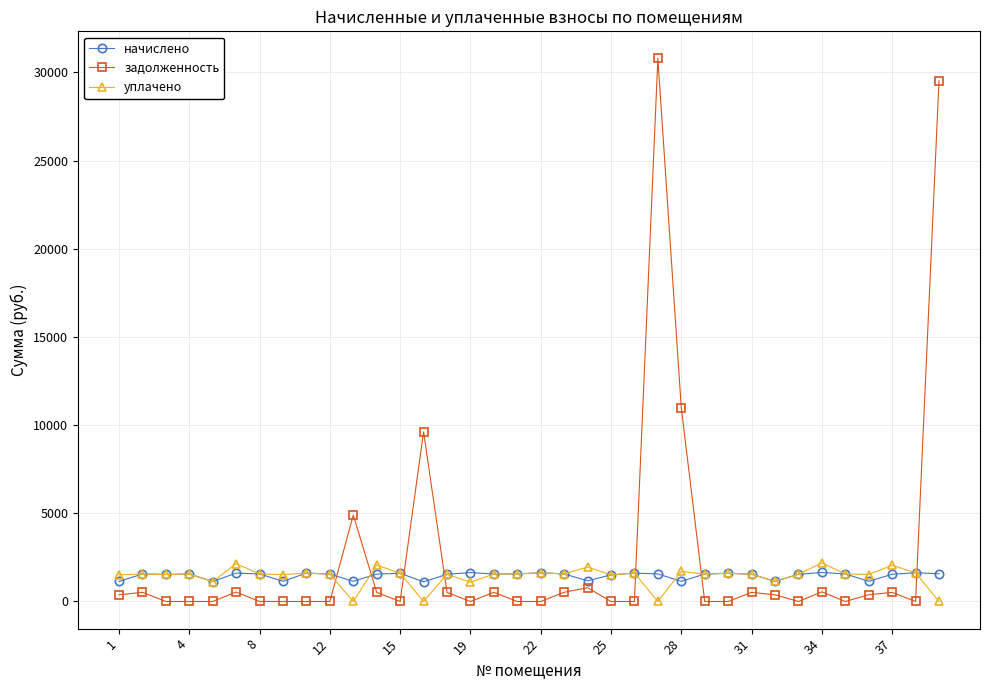

What are all the series names shown in the legend?

начислено, задолженность, уплачено